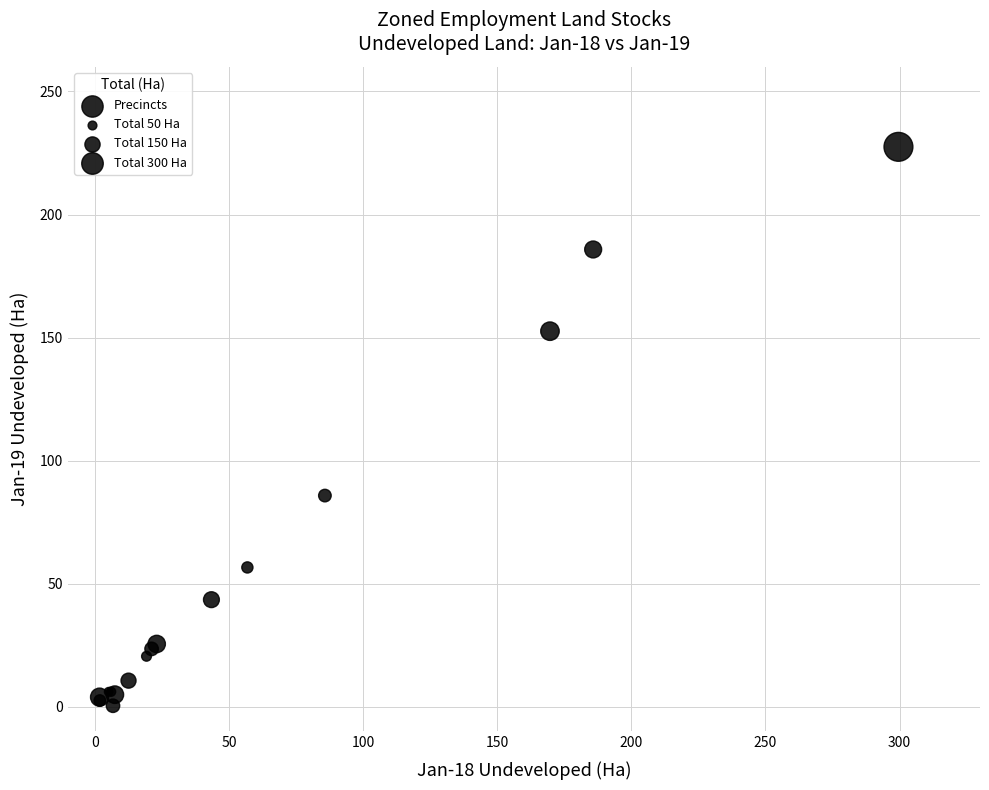

What Y value in the scatter plot is closest to 113?

85.8